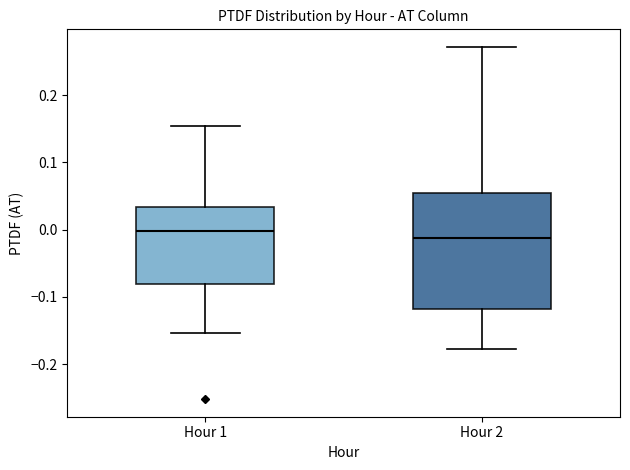

Which box is the tallest, from its lower edge to its upper edge?

Hour 2